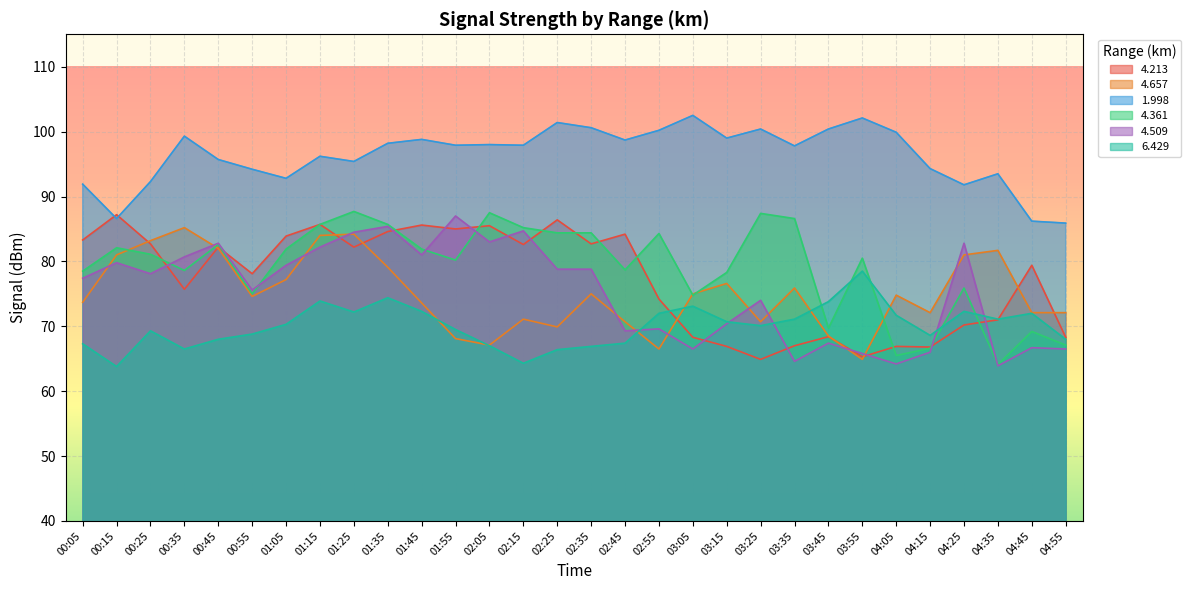

Reading right to left, transcribe all the data shown in this chart.

4.213: 04:55=68.3	04:45=79.4	04:35=71.0	04:25=70.2	04:15=66.8	04:05=66.9	03:55=65.3	03:45=68.4	03:35=67.0	03:25=64.9	03:15=66.9	03:05=68.3	02:55=74.2	02:45=84.2	02:35=82.7	02:25=86.4	02:15=82.6	02:05=85.5	01:55=85.0	01:45=85.6	01:35=84.6	01:25=82.2	01:15=85.7	01:05=83.9	00:55=78.1	00:45=82.2	00:35=75.7	00:25=82.7	00:15=87.2	00:05=83.3
4.657: 04:55=72.1	04:45=72.1	04:35=81.7	04:25=81.0	04:15=72.1	04:05=74.8	03:55=64.9	03:45=68.5	03:35=75.9	03:25=70.7	03:15=76.6	03:05=75.0	02:55=66.5	02:45=70.7	02:35=75.0	02:25=69.9	02:15=71.1	02:05=67.1	01:55=68.1	01:45=73.6	01:35=79.1	01:25=84.2	01:15=84.0	01:05=77.2	00:55=74.6	00:45=82.0	00:35=85.2	00:25=83.2	00:15=81.0	00:05=73.7
1.998: 04:55=85.9	04:45=86.2	04:35=93.5	04:25=91.8	04:15=94.3	04:05=99.9	03:55=102.1	03:45=100.4	03:35=97.8	03:25=100.4	03:15=99.0	03:05=102.5	02:55=100.2	02:45=98.7	02:35=100.6	02:25=101.4	02:15=97.9	02:05=98.0	01:55=97.9	01:45=98.8	01:35=98.2	01:25=95.4	01:15=96.2	01:05=92.8	00:55=94.2	00:45=95.7	00:35=99.3	00:25=92.3	00:15=86.6	00:05=91.9
4.361: 04:55=67.1	04:45=69.2	04:35=64.1	04:25=75.9	04:15=66.6	04:05=65.5	03:55=80.5	03:45=69.7	03:35=86.6	03:25=87.4	03:15=78.3	03:05=74.8	02:55=84.3	02:45=78.7	02:35=84.4	02:25=84.4	02:15=85.2	02:05=87.5	01:55=80.2	01:45=81.9	01:35=85.7	01:25=87.7	01:15=85.7	01:05=81.9	00:55=75.0	00:45=82.6	00:35=78.6	00:25=81.1	00:15=82.1	00:05=78.5
4.509: 04:55=66.5	04:45=66.7	04:35=63.9	04:25=82.8	04:15=66.0	04:05=64.2	03:55=65.8	03:45=67.4	03:35=64.6	03:25=74.0	03:15=70.4	03:05=66.5	02:55=69.6	02:45=69.3	02:35=78.8	02:25=78.8	02:15=84.7	02:05=83.0	01:55=87.0	01:45=81.0	01:35=85.4	01:25=84.5	01:15=82.2	01:05=79.4	00:55=75.6	00:45=82.8	00:35=80.7	00:25=78.1	00:15=79.8	00:05=77.4
6.429: 04:55=68.0	04:45=72.0	04:35=71.1	04:25=72.3	04:15=68.6	04:05=71.7	03:55=78.5	03:45=73.8	03:35=71.1	03:25=70.1	03:15=70.7	03:05=73.1	02:55=72.0	02:45=67.4	02:35=66.9	02:25=66.4	02:15=64.3	02:05=67.0	01:55=69.5	01:45=72.3	01:35=74.4	01:25=72.2	01:15=73.9	01:05=70.3	00:55=68.8	00:45=68.0	00:35=66.5	00:25=69.3	00:15=63.8	00:05=67.3